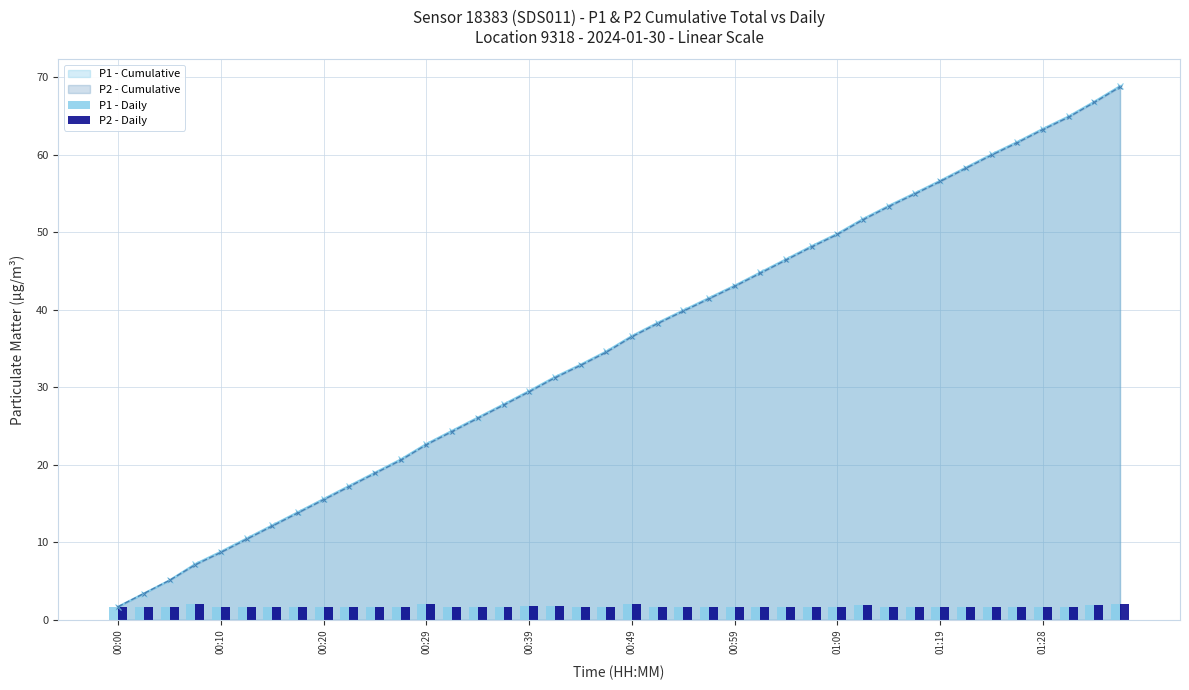

Which category has the lowest value in the P2 - Cumulative series?

00:00